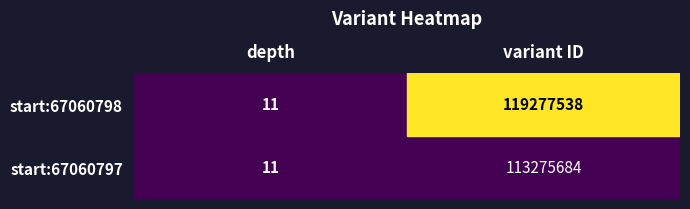

List the series in order of their peak value, highest first.

67060798, 67060797